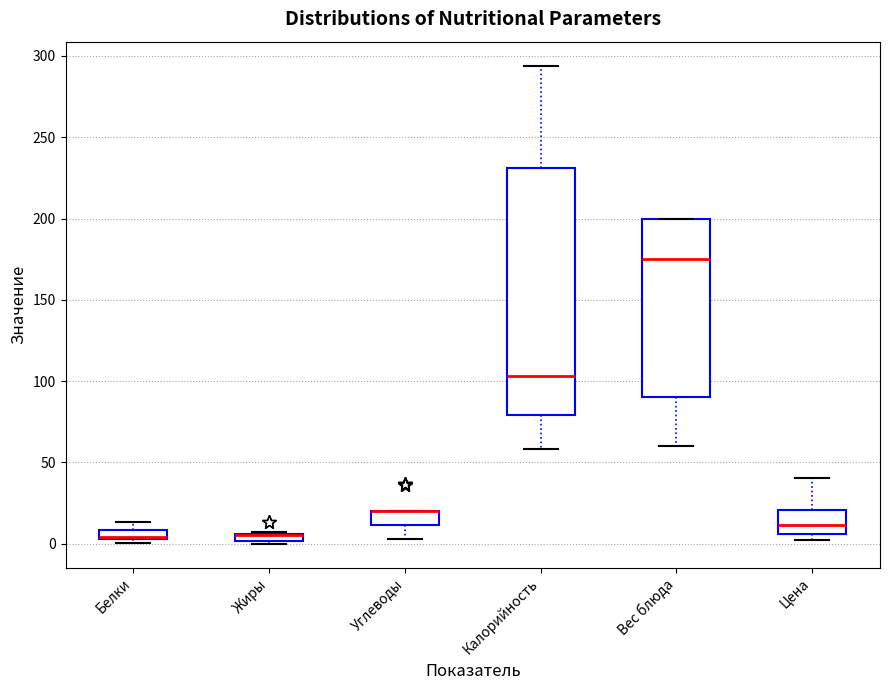

Which box is the tallest, from its lower edge to its upper edge?

Калорийность